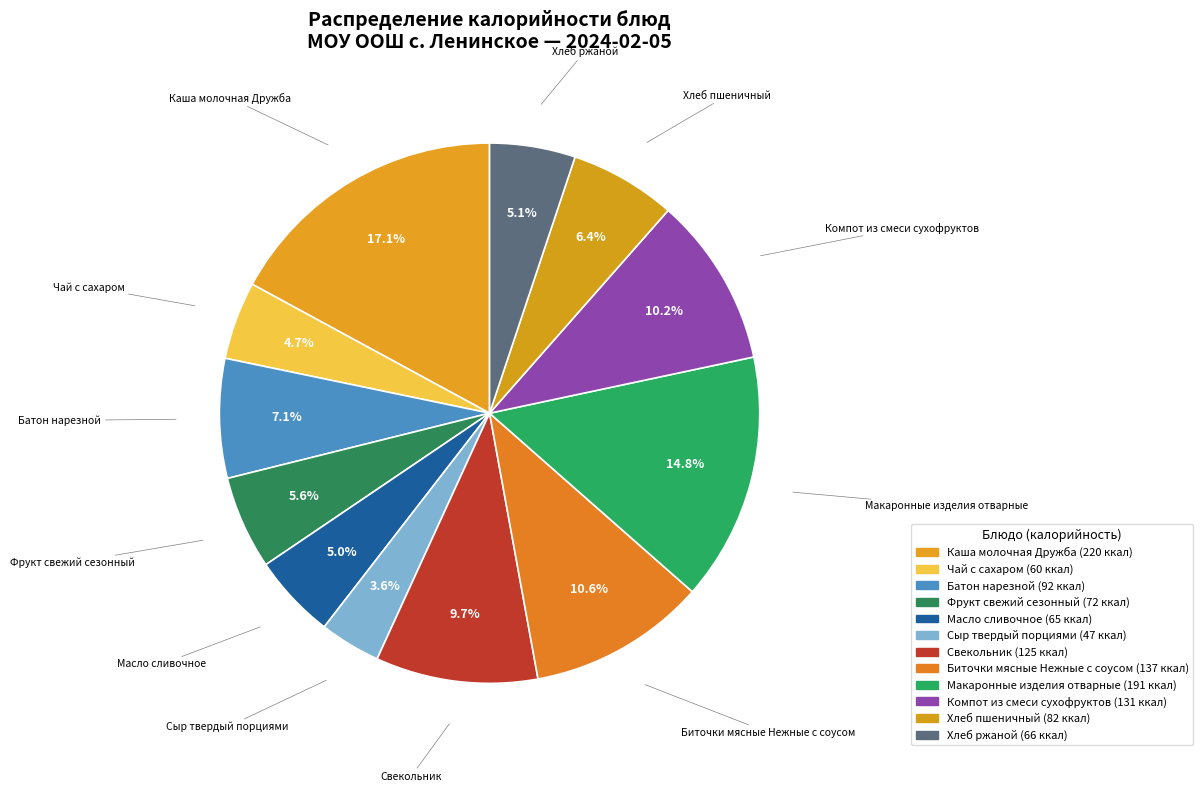

What is the ratio of the value at Каша молочная Дружба to the value at Фрукт свежий сезонный?

3.1